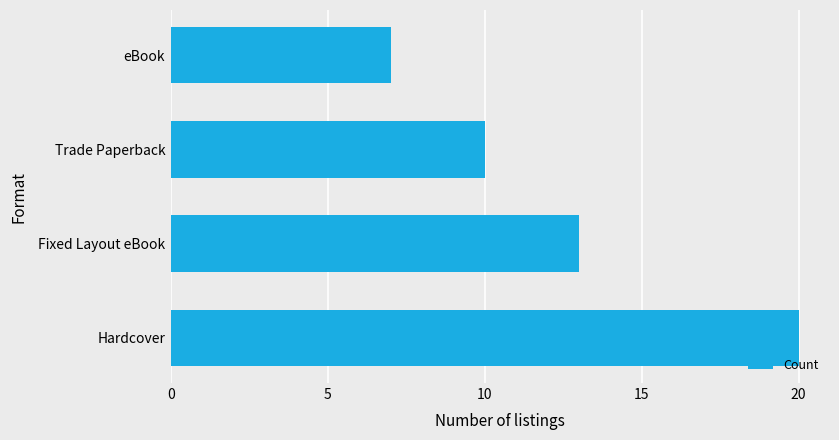

Count the values in the range 10 to 20.

3